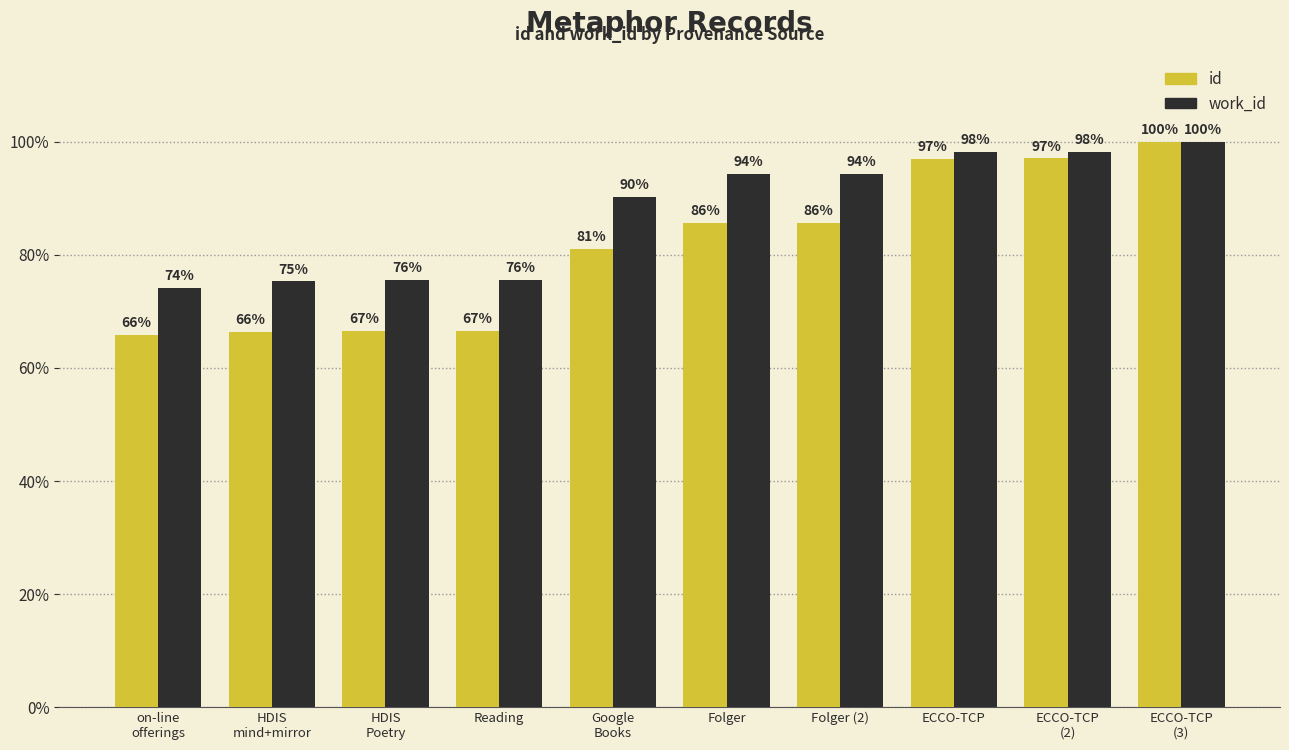

True or false: work_id has a value of 48.4 at Folger (2).

False